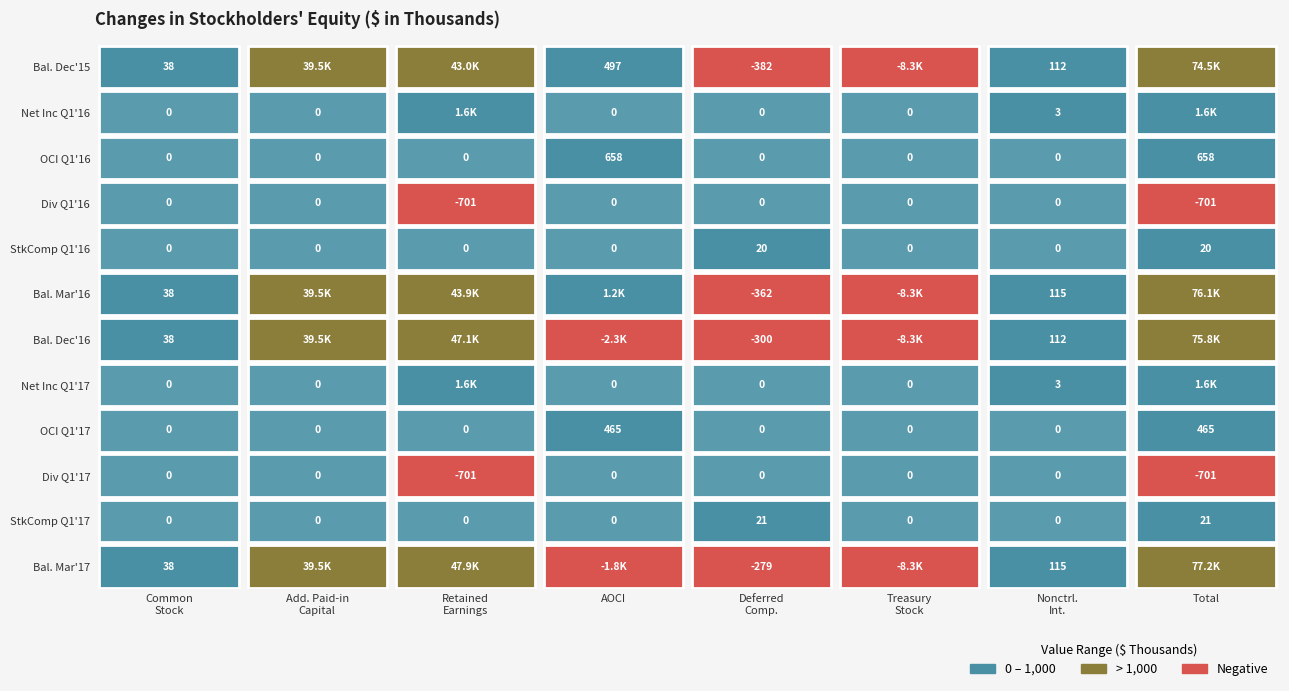

How many series are shown in this chart?

12